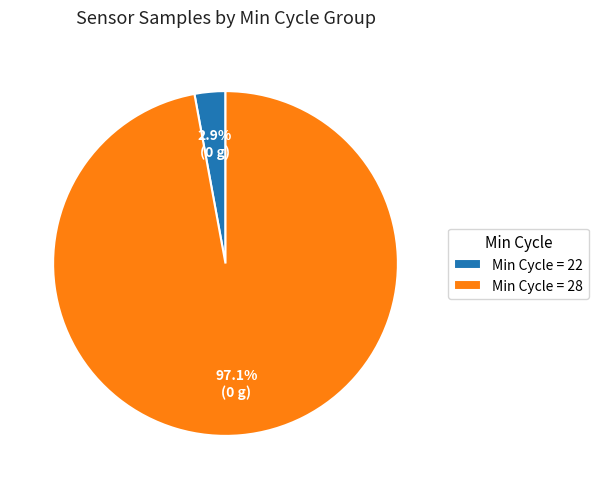

Rank the categories by value from lowest to highest.

Min Cycle = 22, Min Cycle = 28